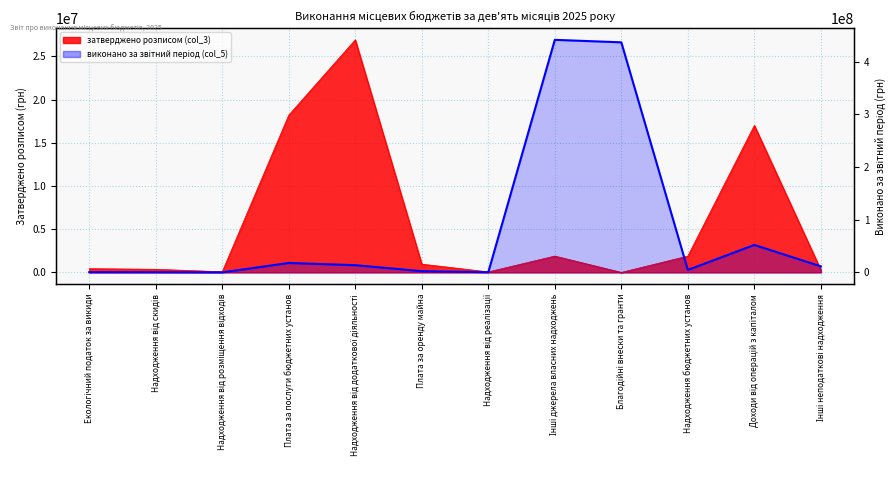

Is it true that затверджено розписом (col_3) equals 220148.4 at Екологічний податок за викиди?

False